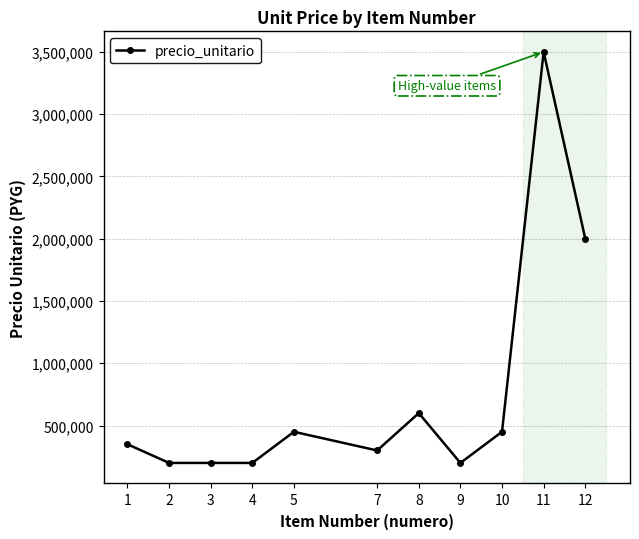

The value at 1 is 350000. True or false?

True